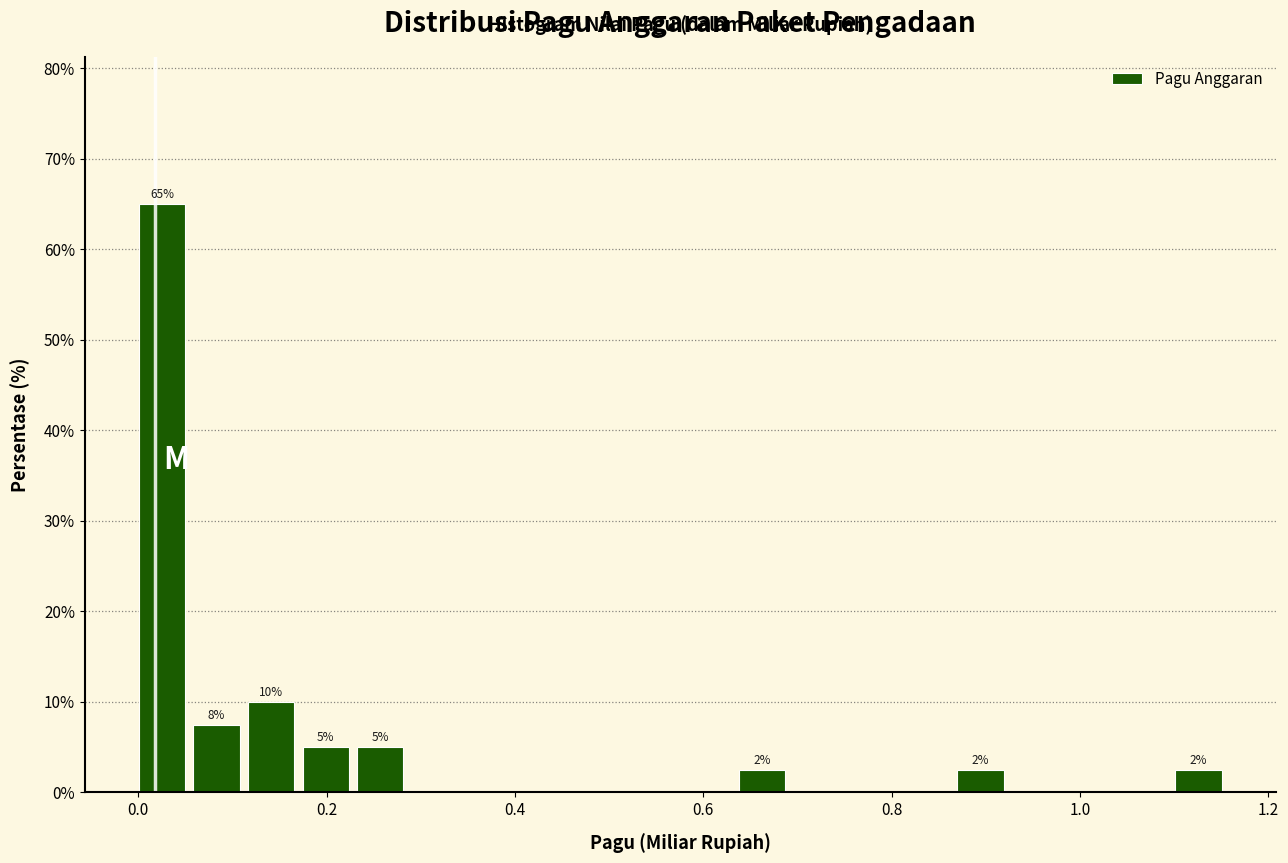

Around what value on the x-axis is the tallest bar? Give the approximate position of its centre, as read against the axis.

0.02